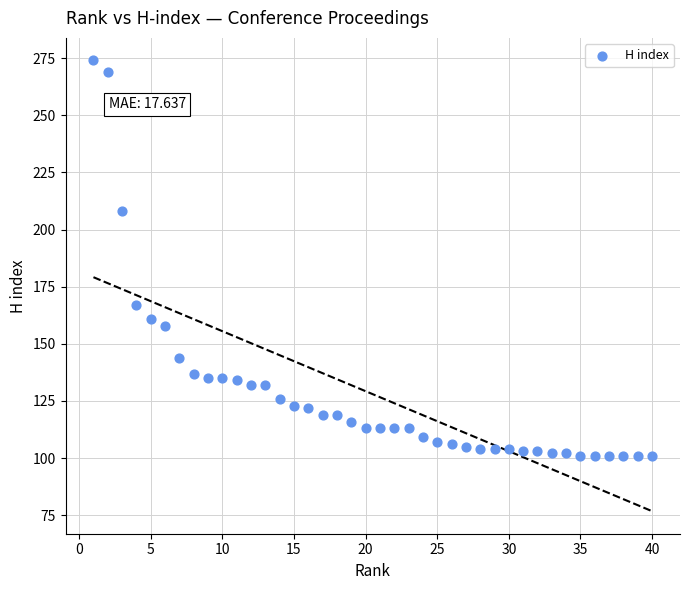

What is the range of Y values (max minus min)?

173